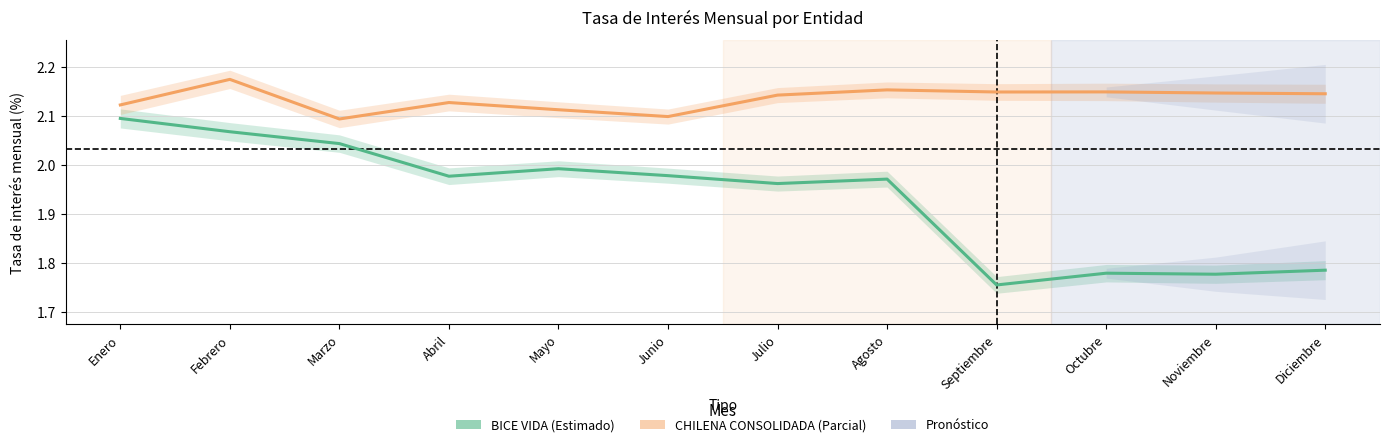

In CHILENA CONSOLIDADA, how many points are higher than both neighbors (excluding endpoints)?

4